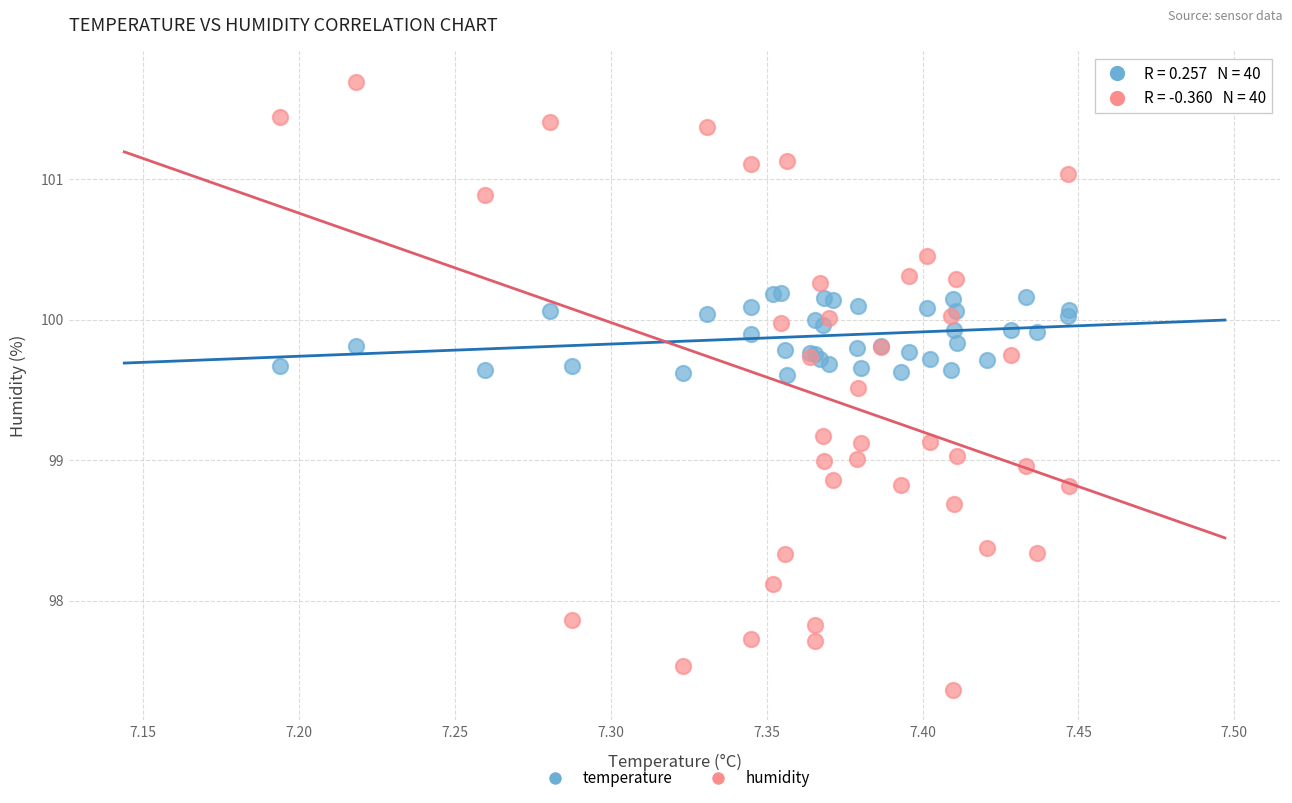

What is the X range (max minus min) for the scatter plot?

0.3